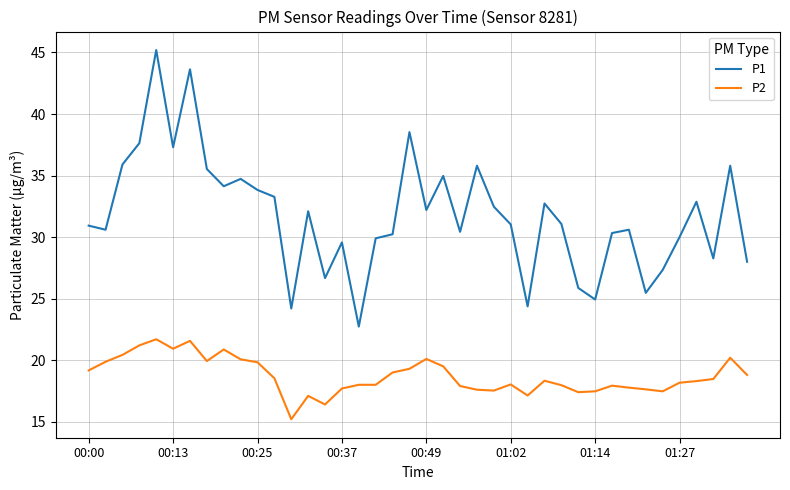

What is the maximum value shown in the chart?

45.2